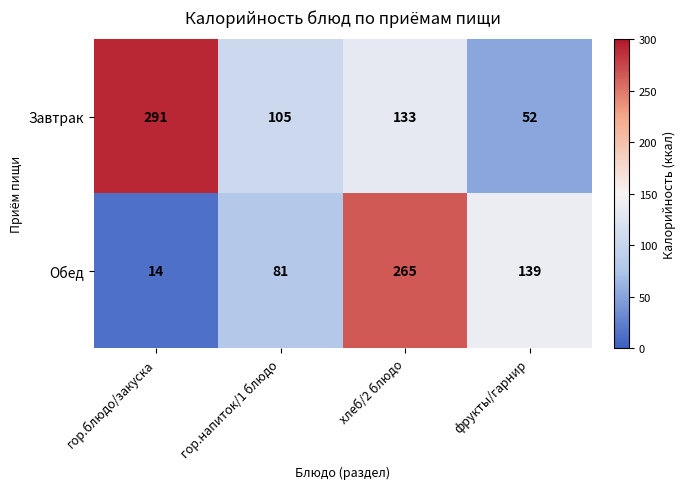

Which series has the widest spread of values?

Обед